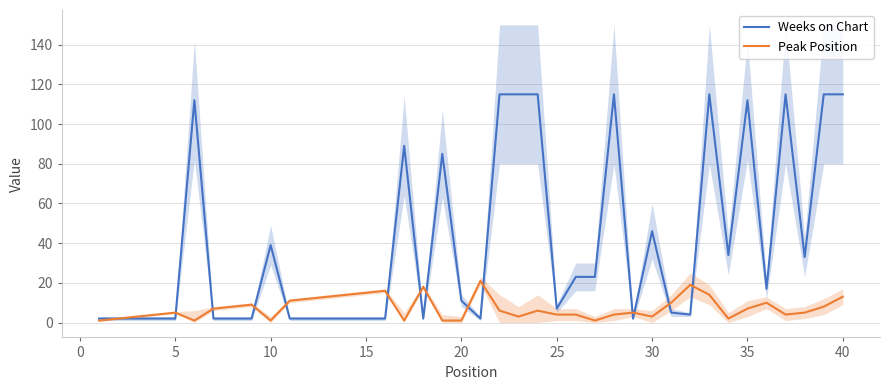

Rank the series by their maximum value, from highest to lowest.

Weeks on Chart, Peak Position